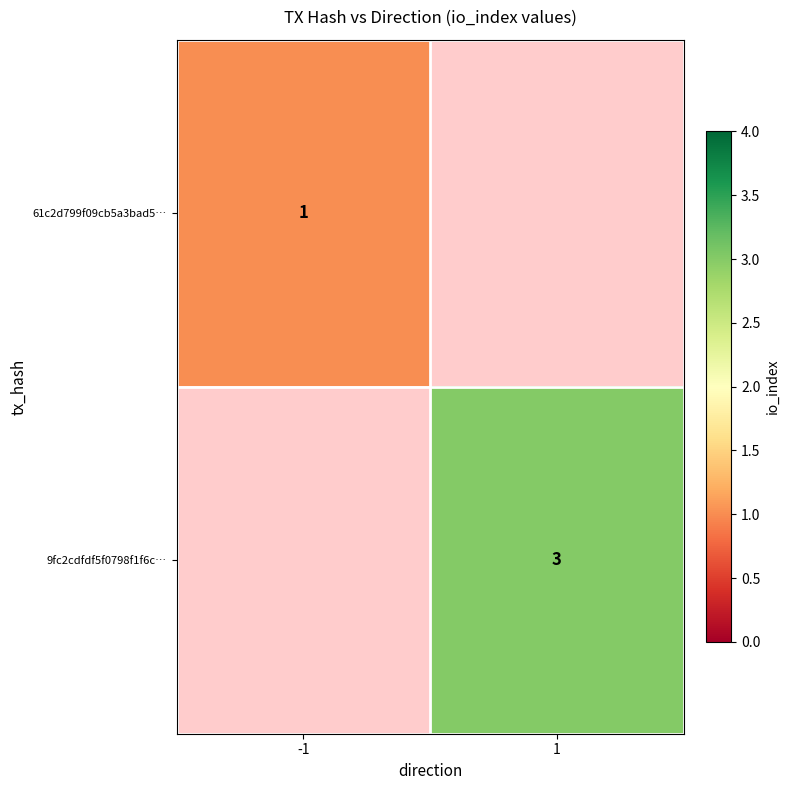

The value of 61c2d799f09cb5a3bad5… at -1 is 1. True or false?

True